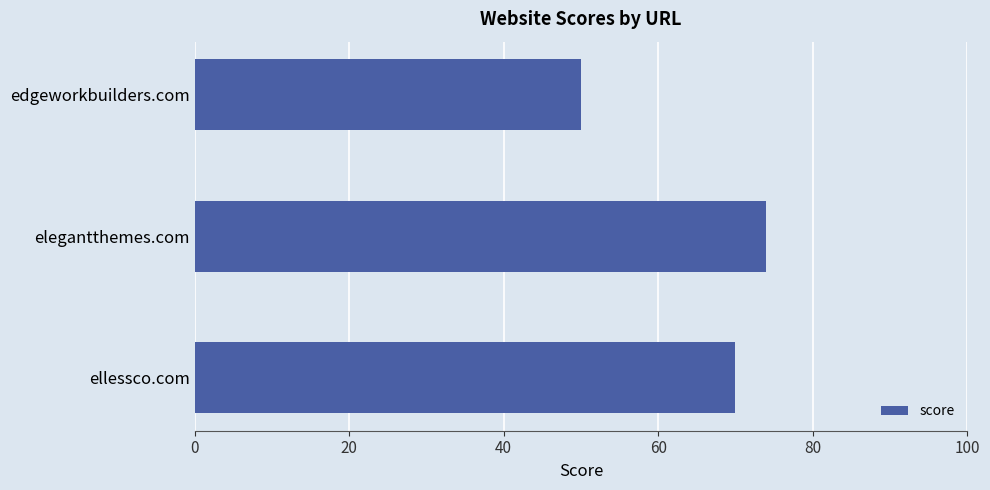

Is it true that the value at elegantthemes.com is 74?

True